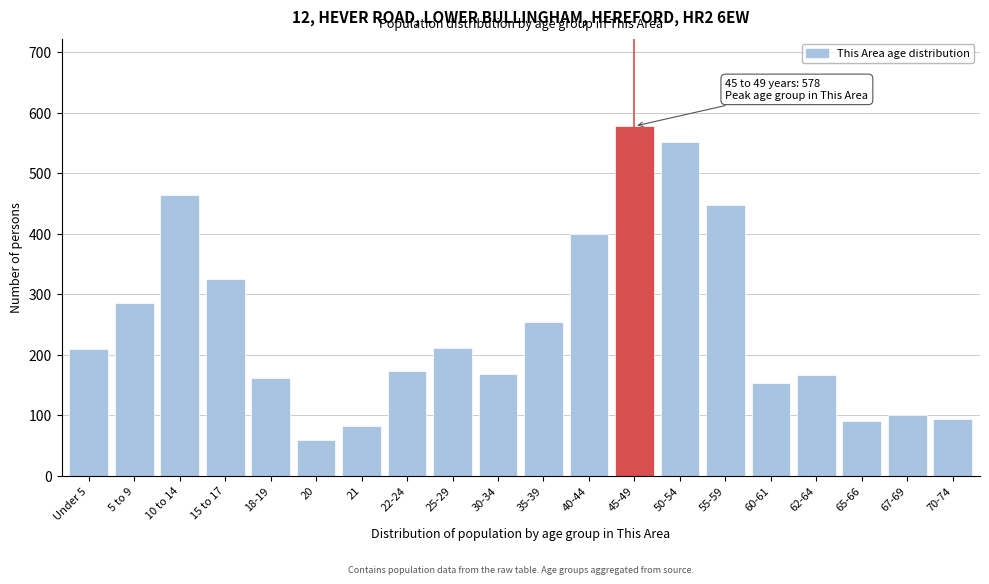

Which category has the lowest value across all series?

20